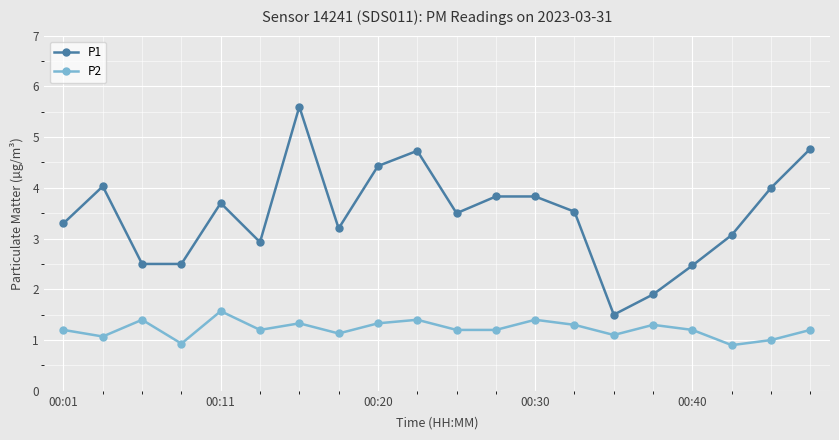

Rank the series by their average value, from highest to lowest.

P1, P2